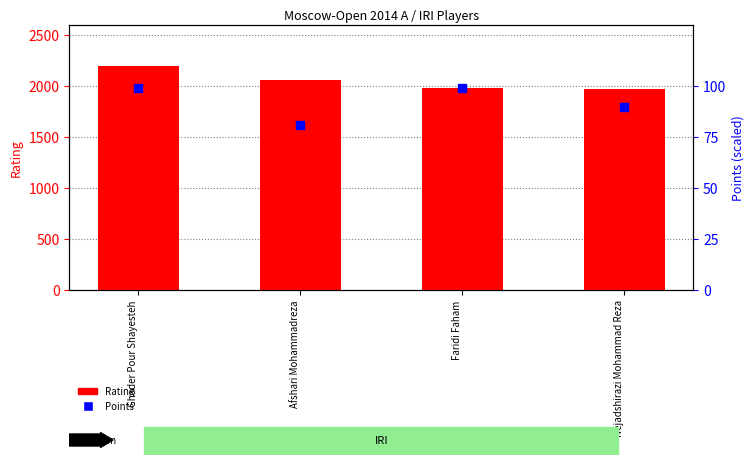

What are all the series names shown in the legend?

Rating, Points